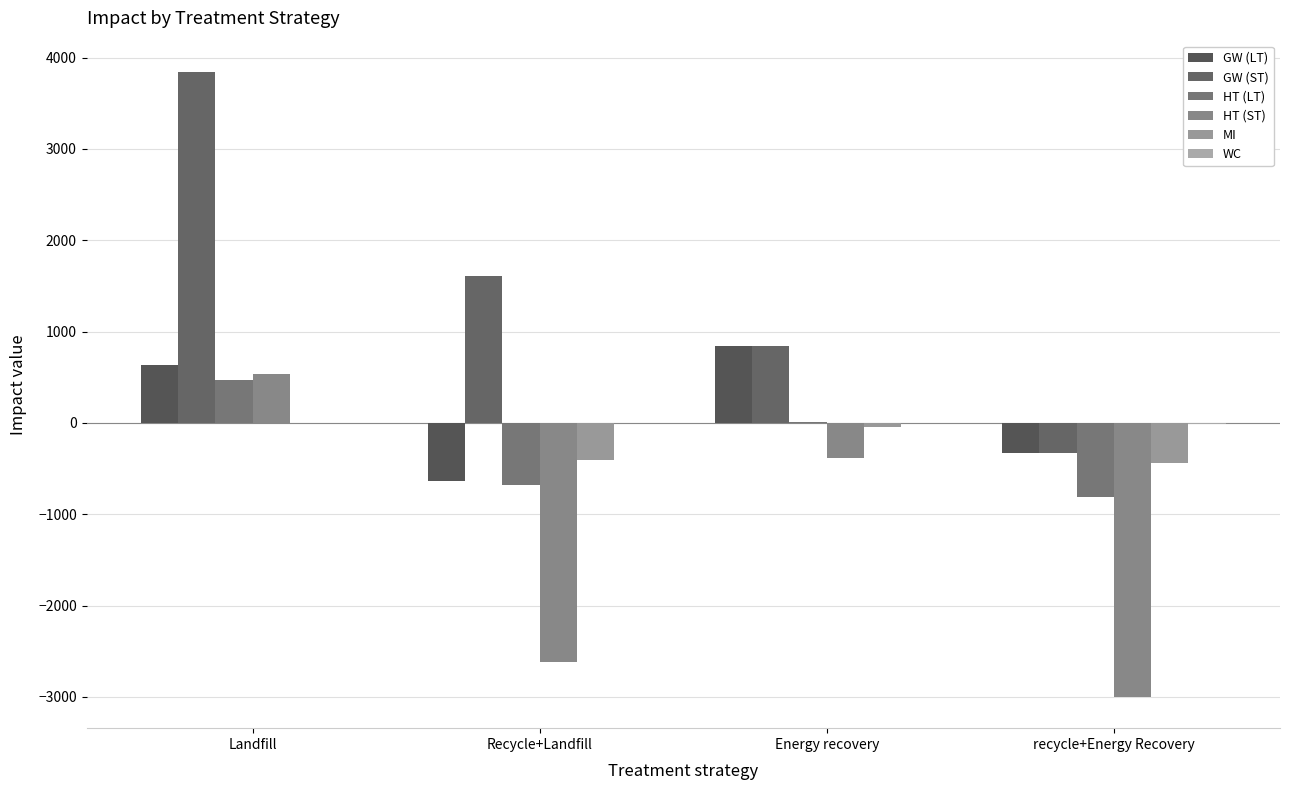

Is it true that GW (LT) equals 841.0 at Energy recovery?

True